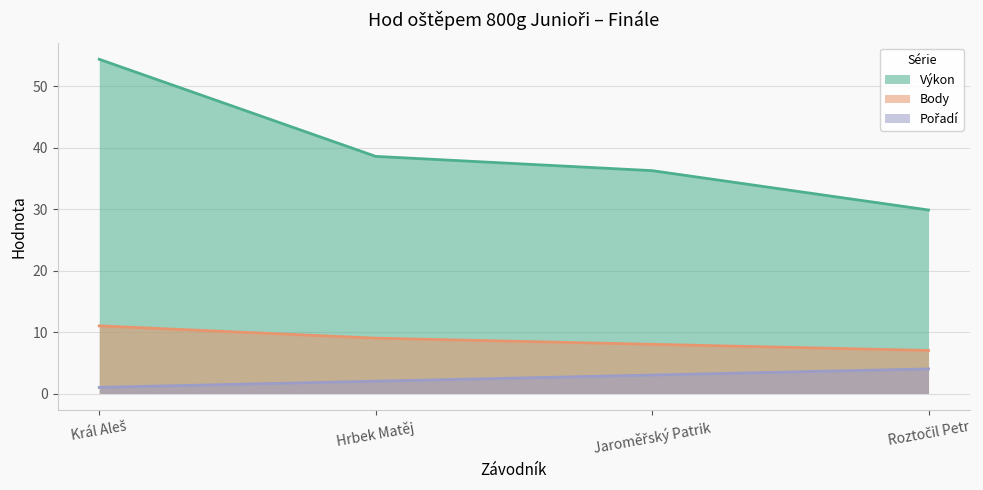

What is the label of the 2nd point from the left?

Hrbek Matěj